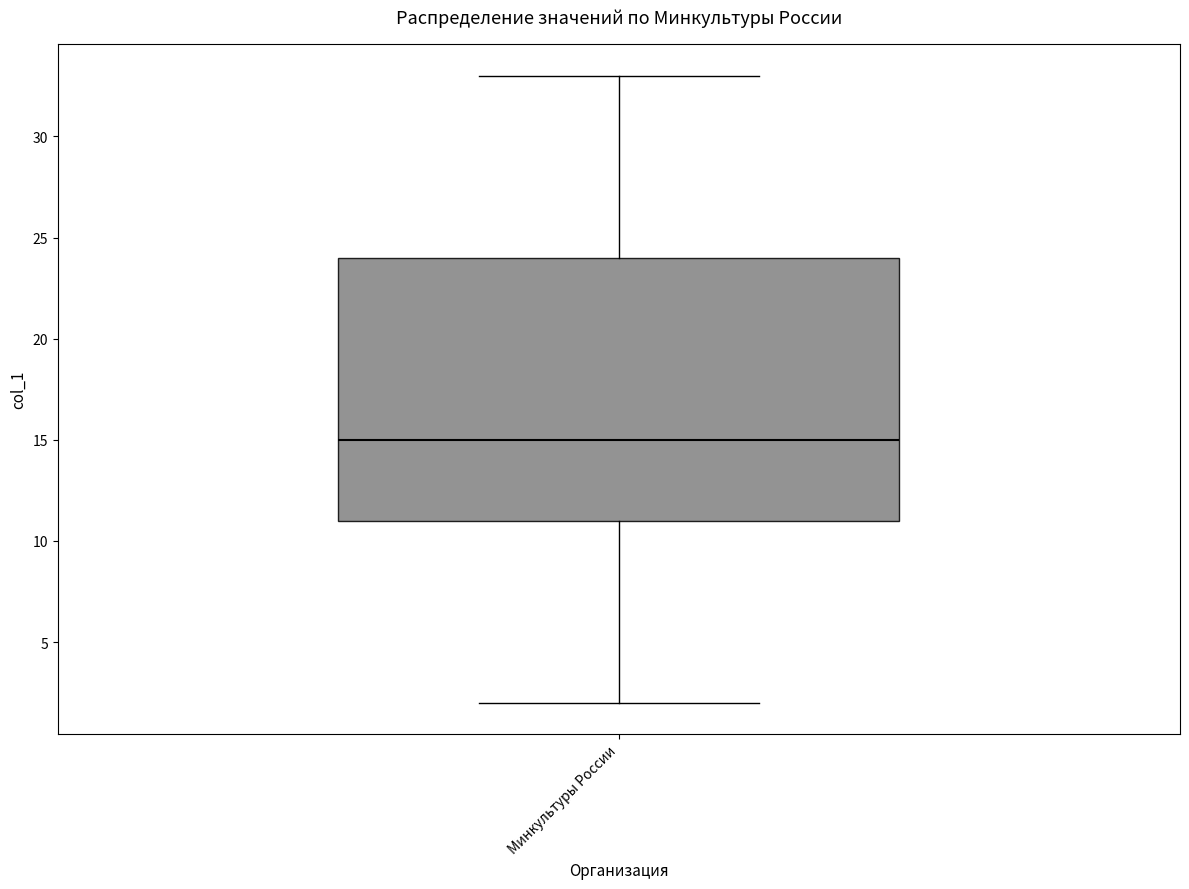

Read this box plot against the y-axis: the position of the median line, the range covered by the box, and the ends of both whiskers. The values are not printed on the chart, so give them approximately, as read against the axis.

median 15, box 11 to 24, whiskers 2 to 33